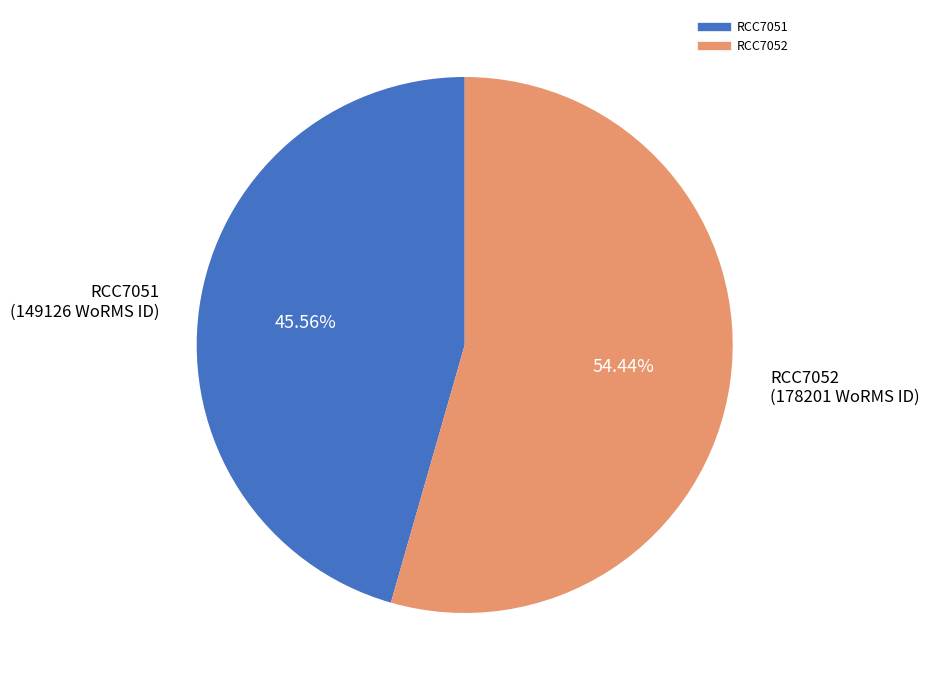

What is the ratio of the value at RCC7051 to the value at RCC7052?

0.8